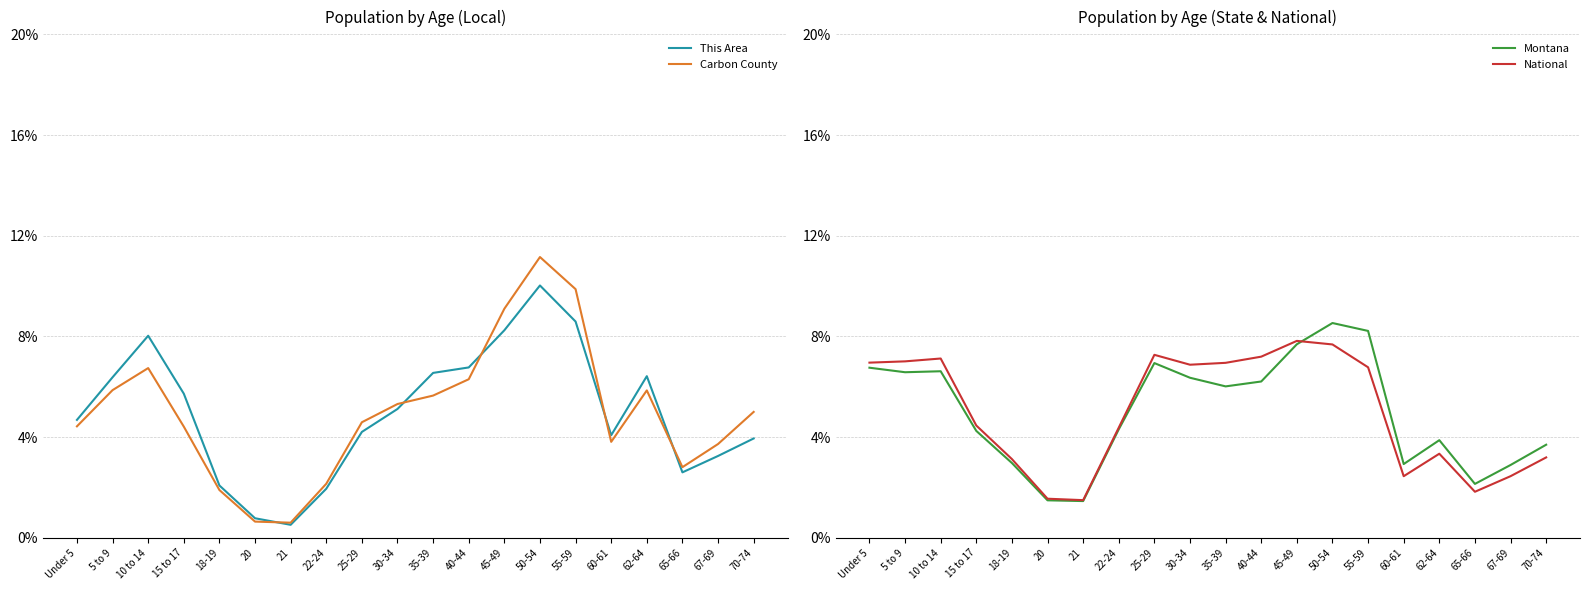

Which series changed the most between 20 and 30-34?

National